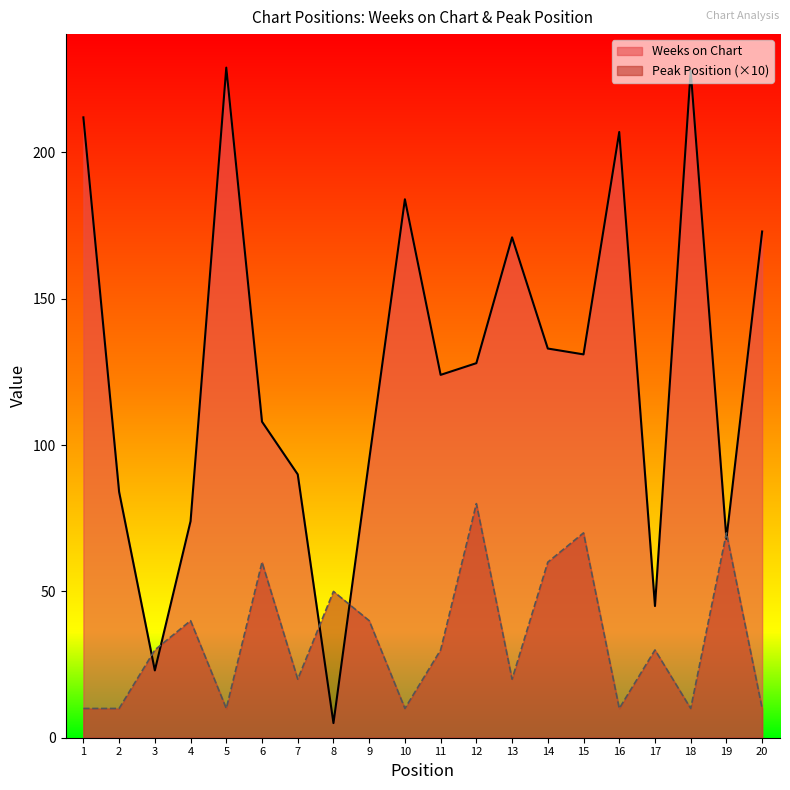

Which label corresponds to the smallest value in the chart?

8